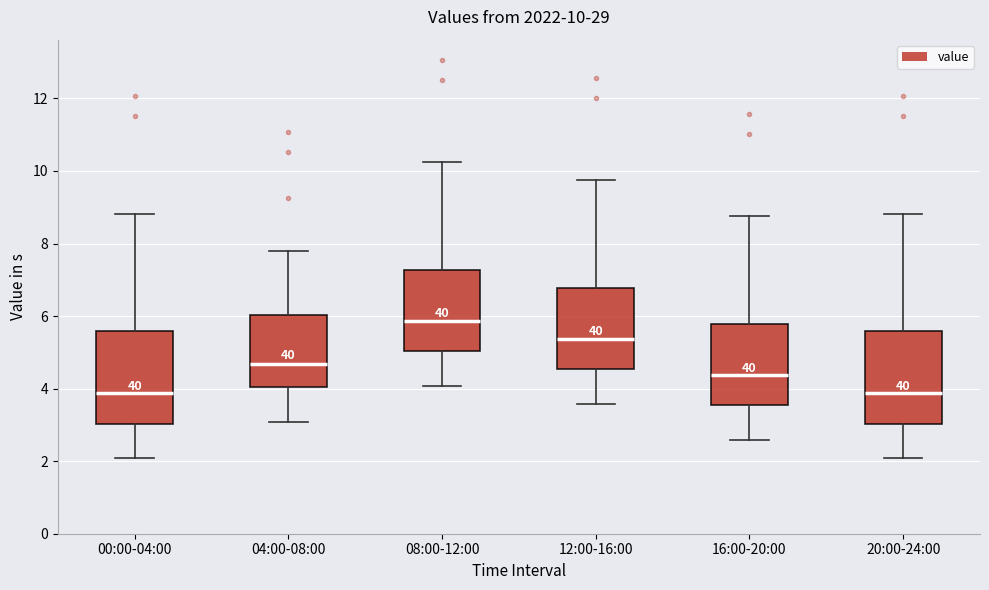

Which box's median line is the highest?

08:00-12:00